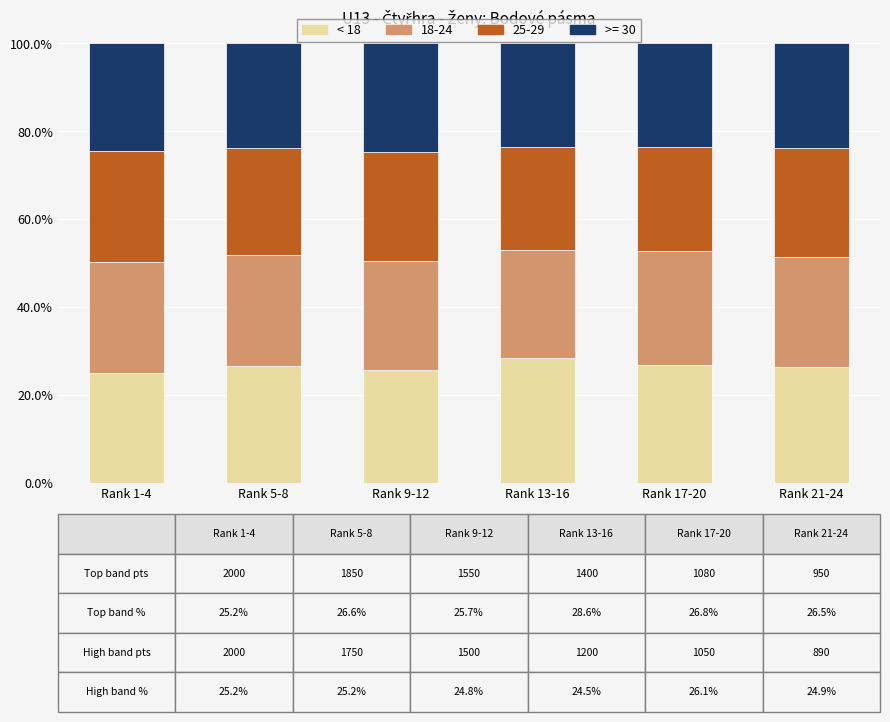

What is the total value across all series at Rank 5-8?

100.0